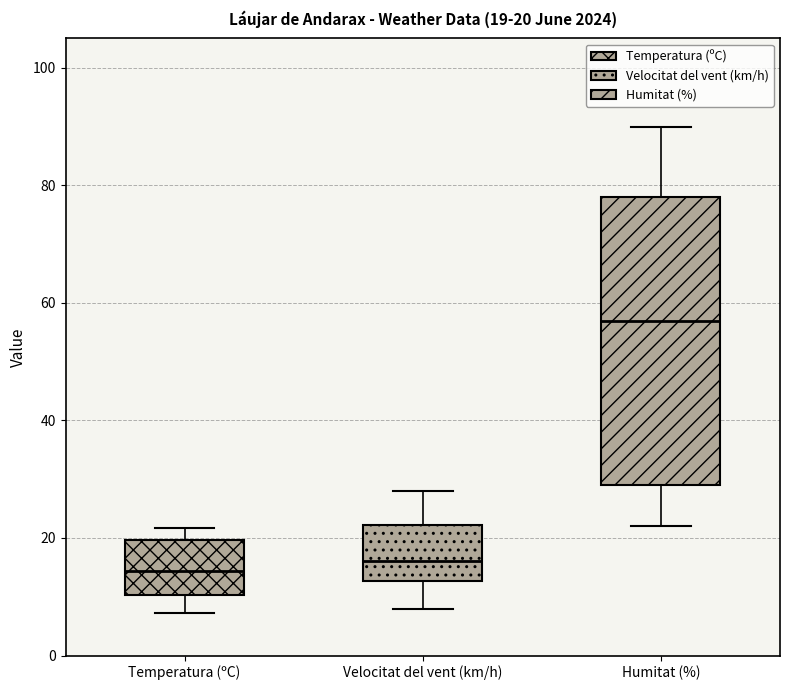

Which box's median line is the highest?

Humitat (%)